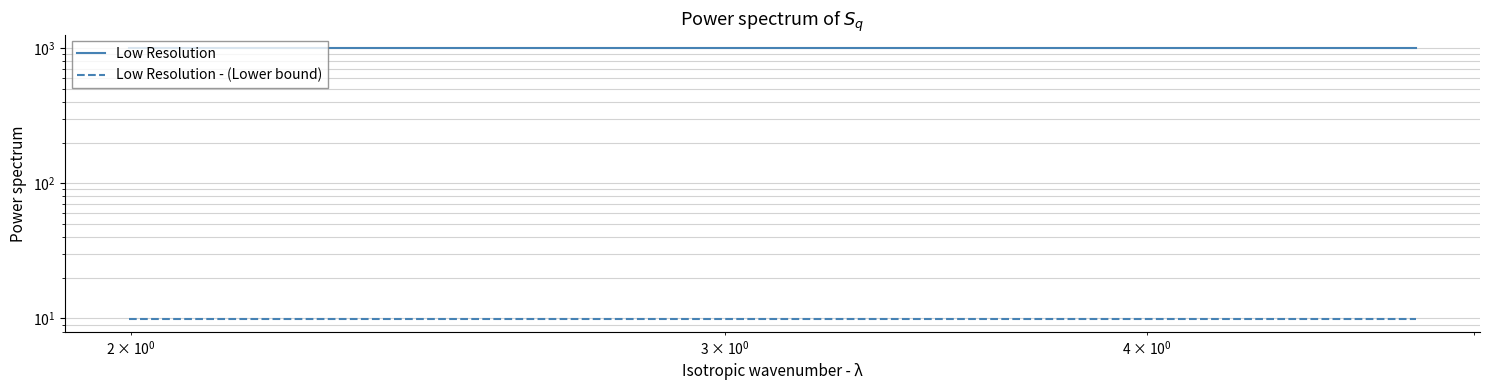

What are all the series names shown in the legend?

Low Resolution, Low Resolution - (Lower bound)